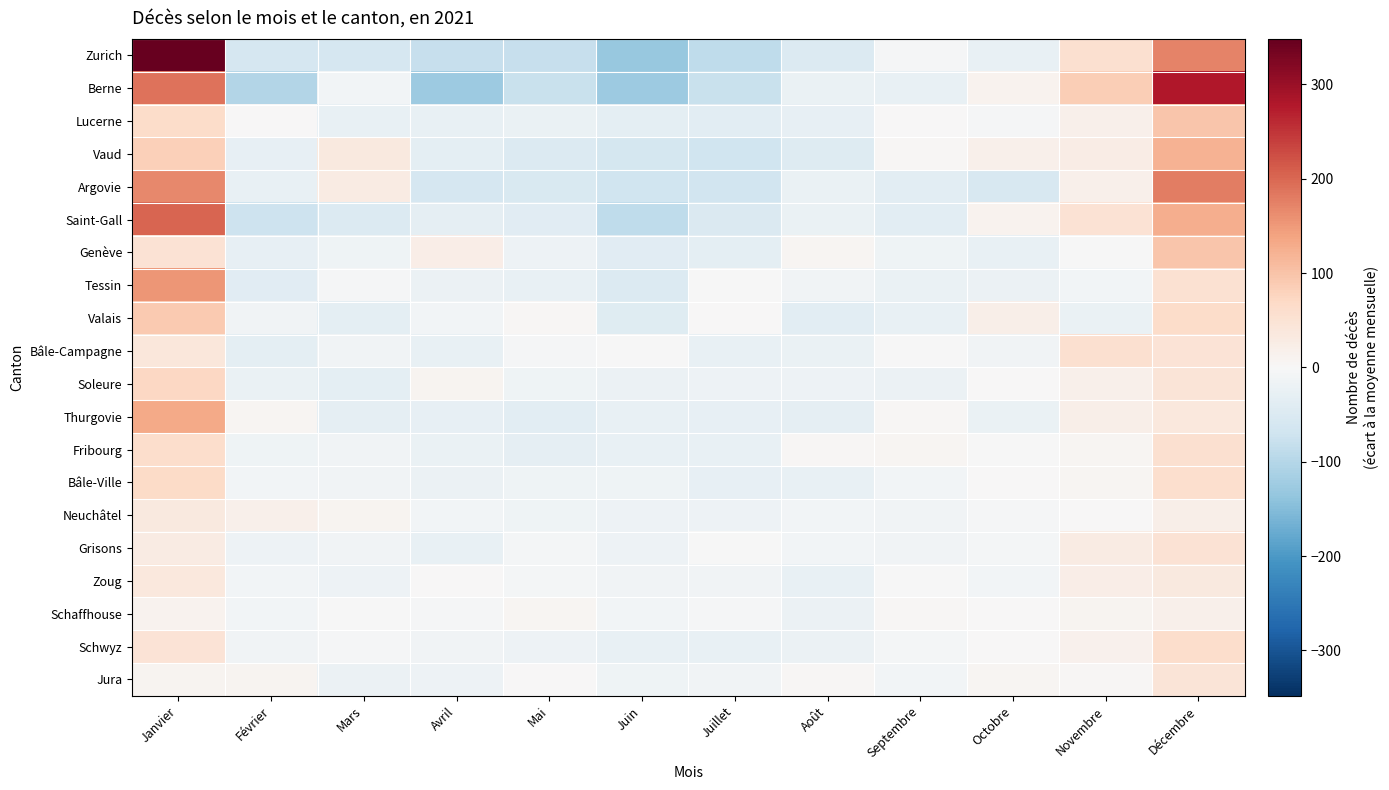

How many categories are shown in the chart?

12